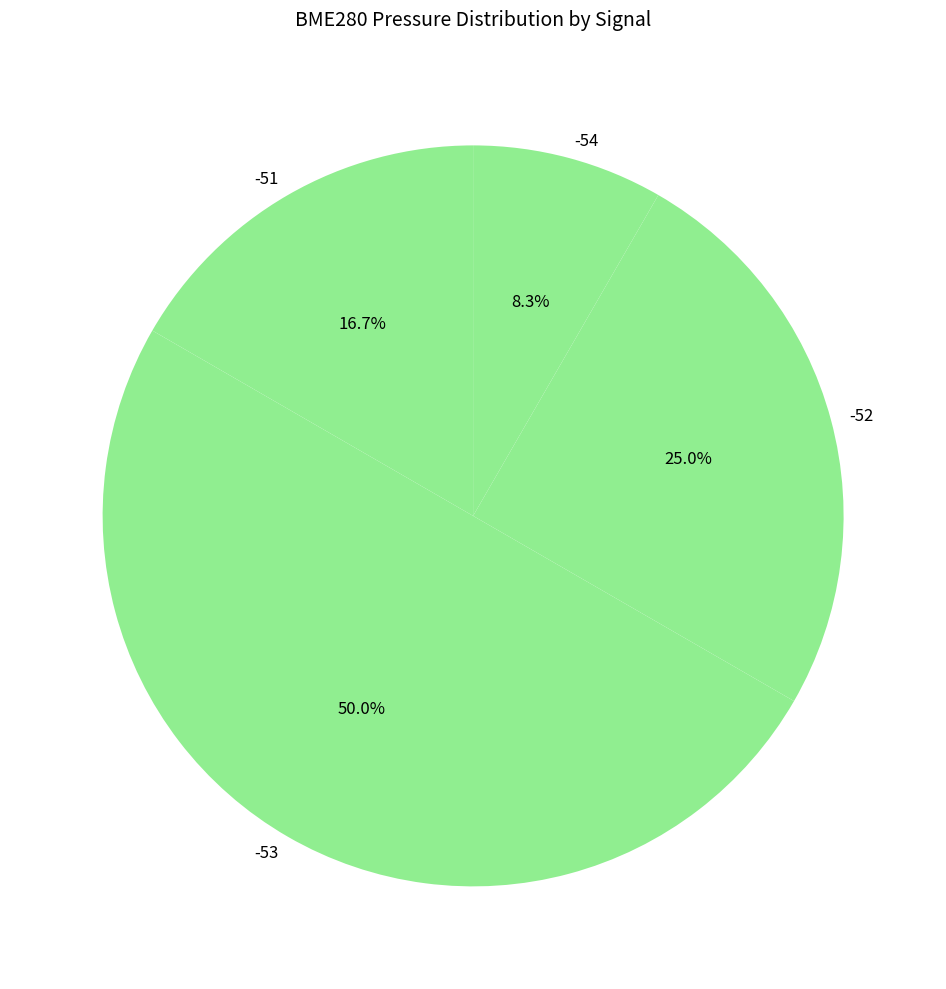

True or false: -52 accounts for 16% of the total.

False